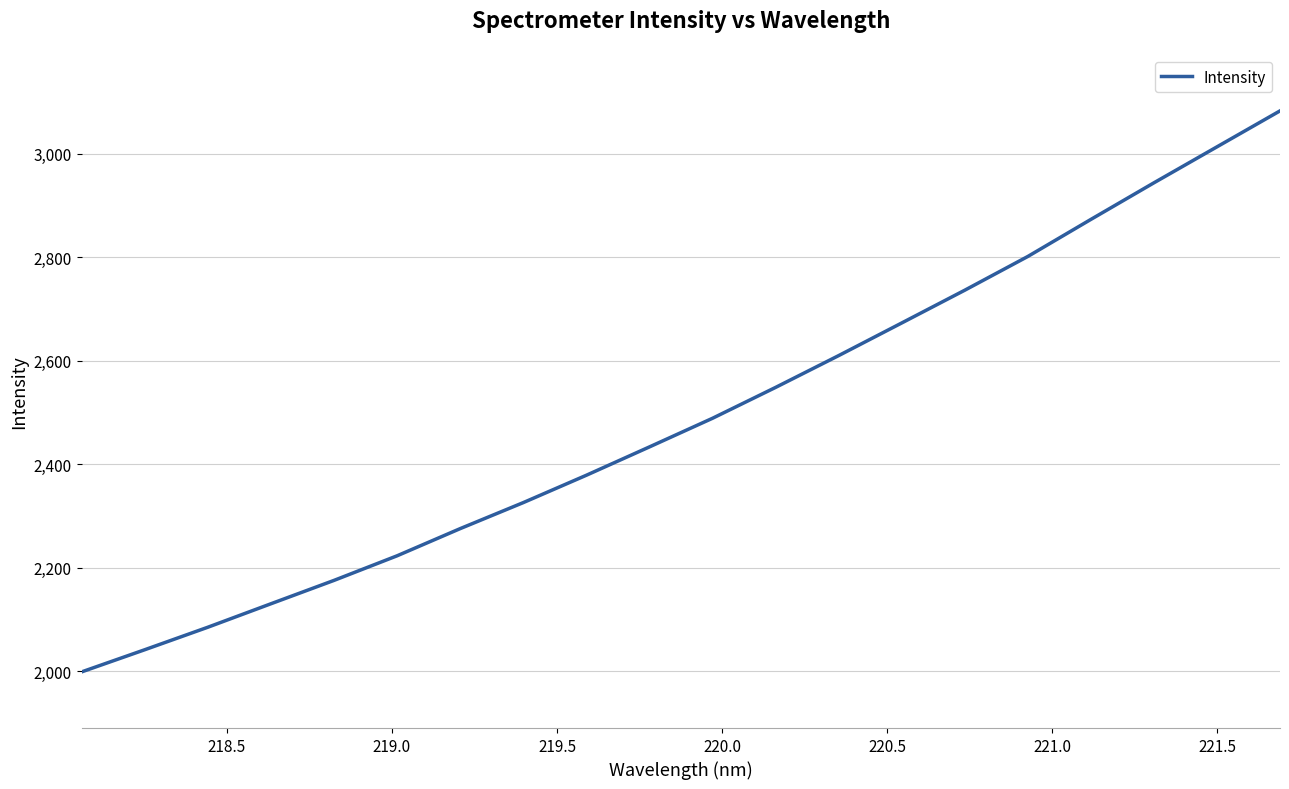

What is the smallest value displayed?

1998.4